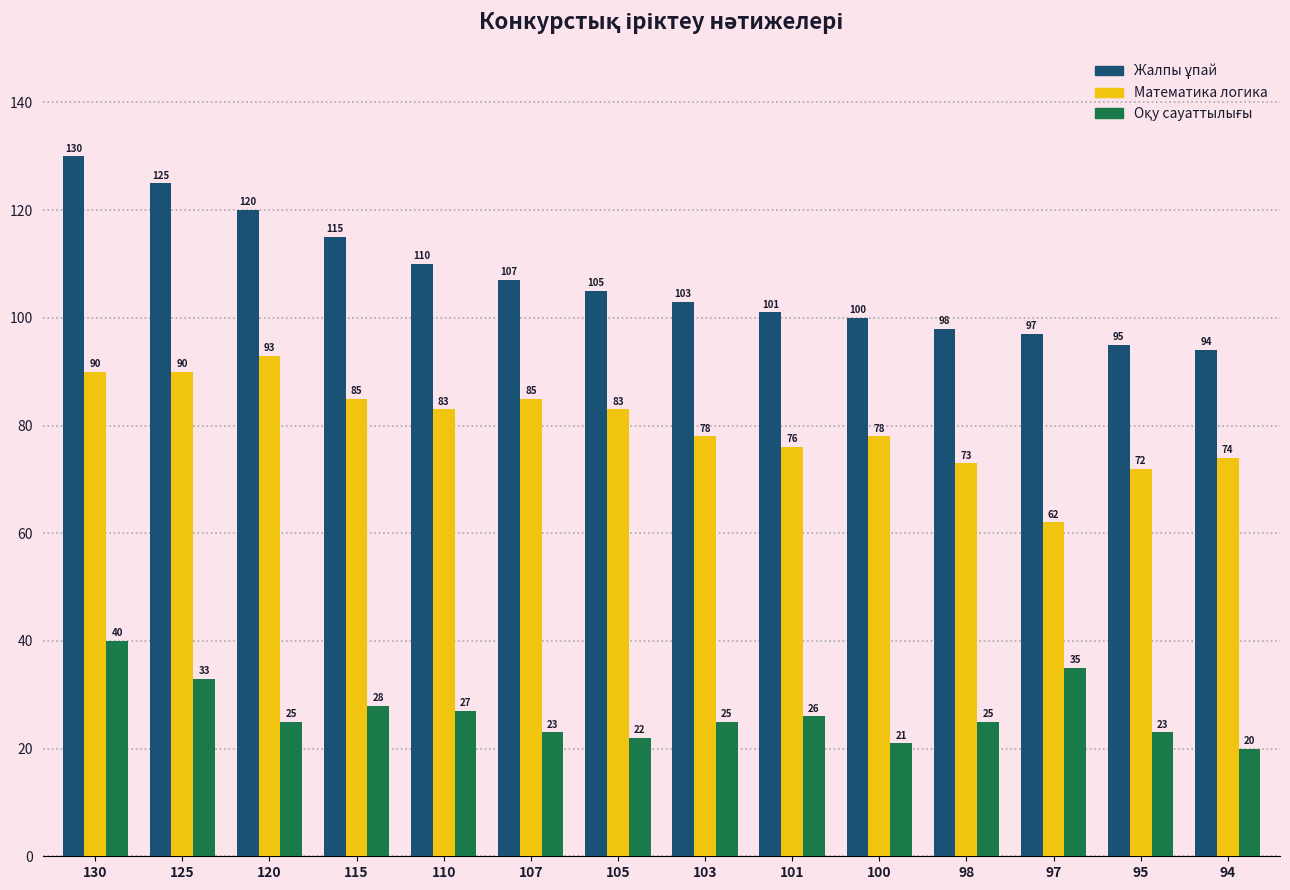

The value of Математика логика at 98 is 120. True or false?

False